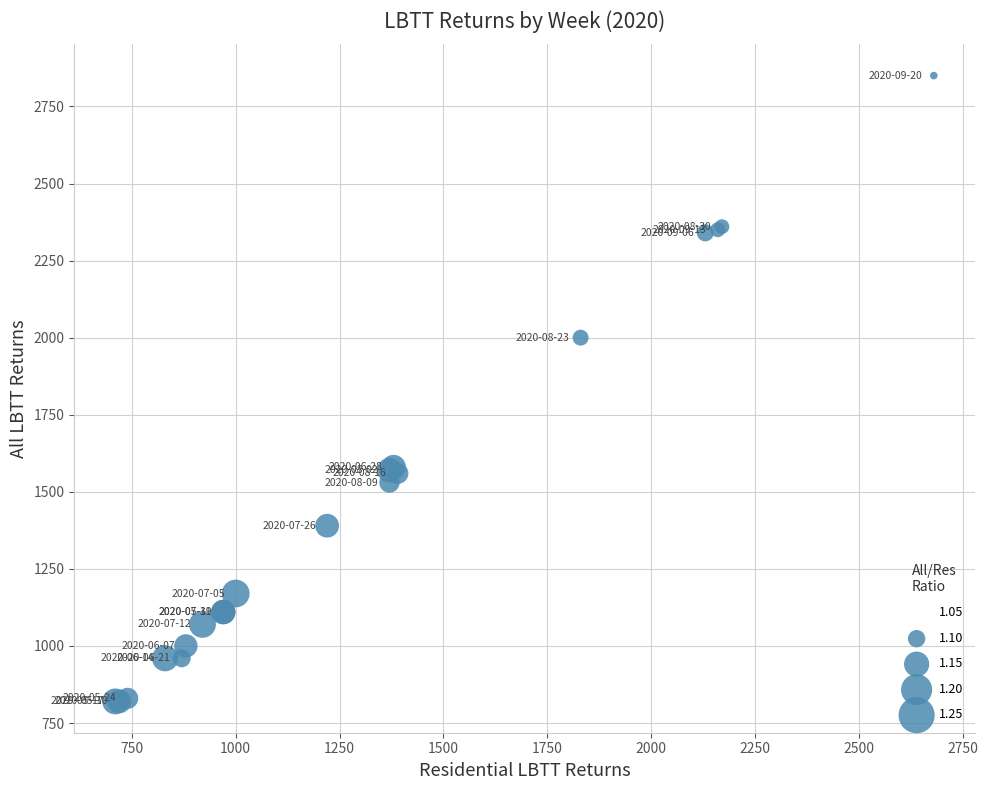

What Y value in the scatter plot is closest to 1835?

2000